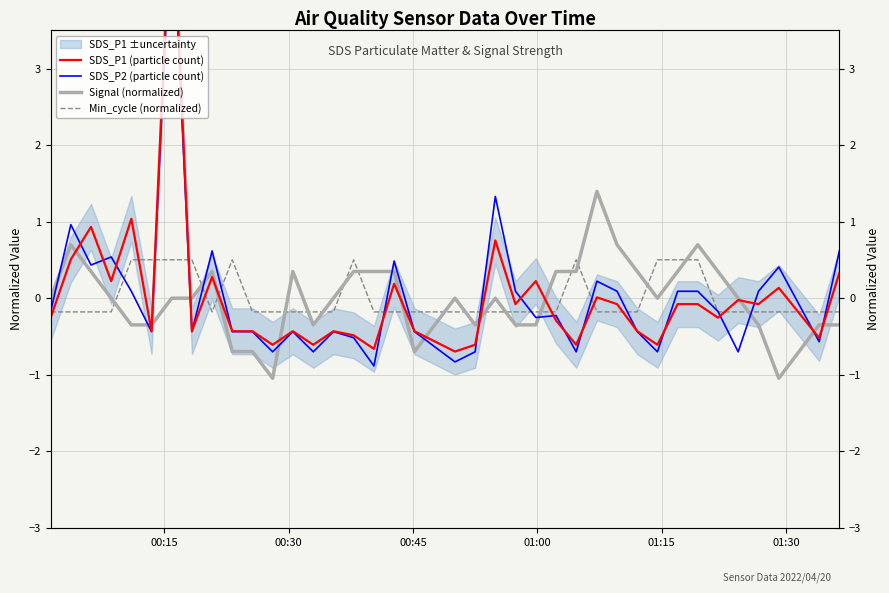

How many values in Signal (normalized) are below zero?

14